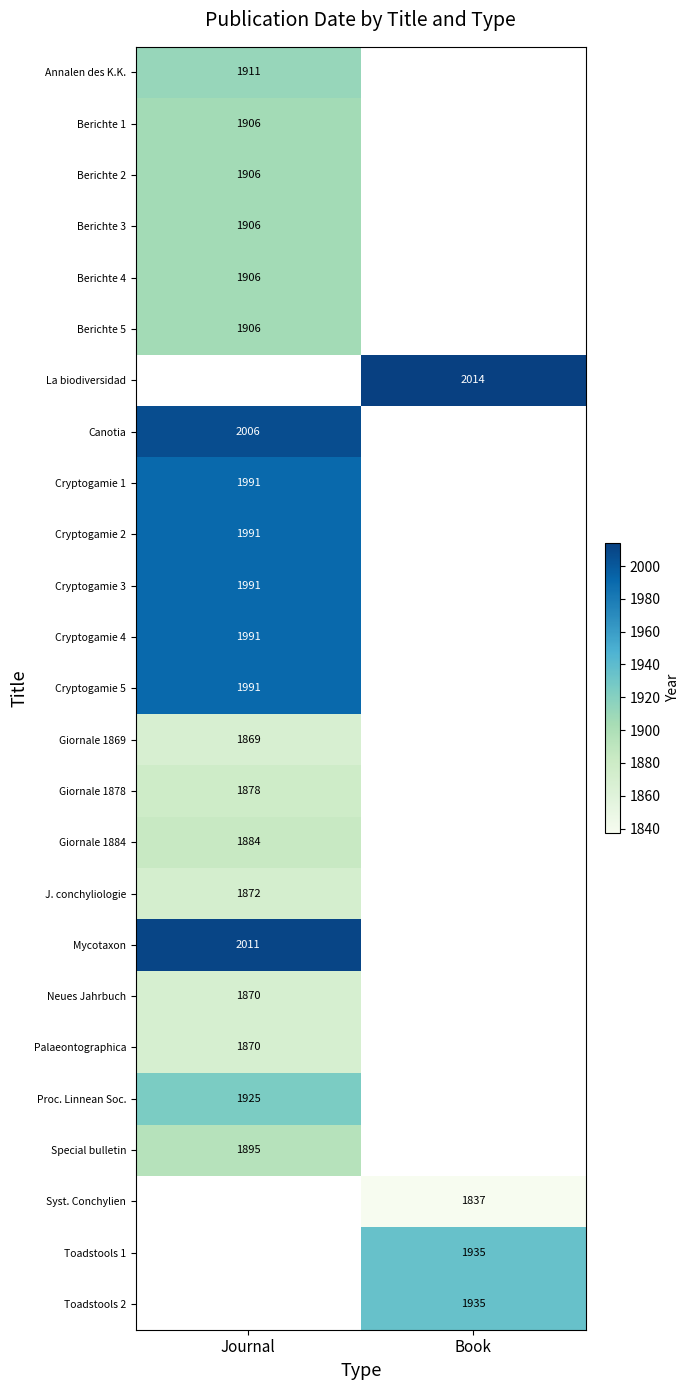

Is it true that Cryptogamie 5 equals 3399 at Journal?

False